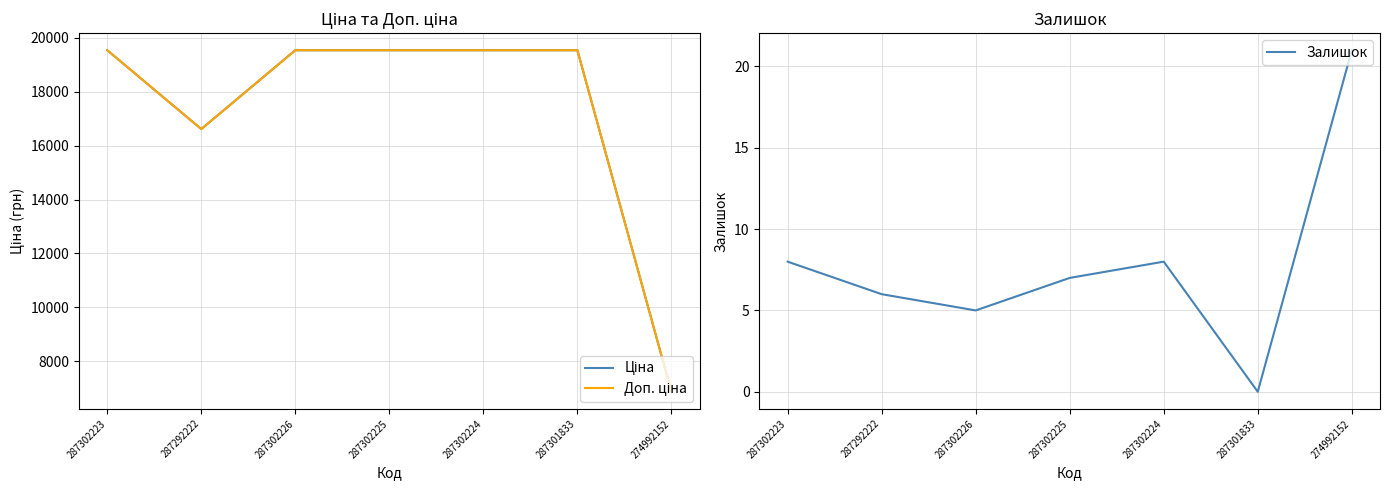

What is the approximate value of Залишок at 287302224?

8